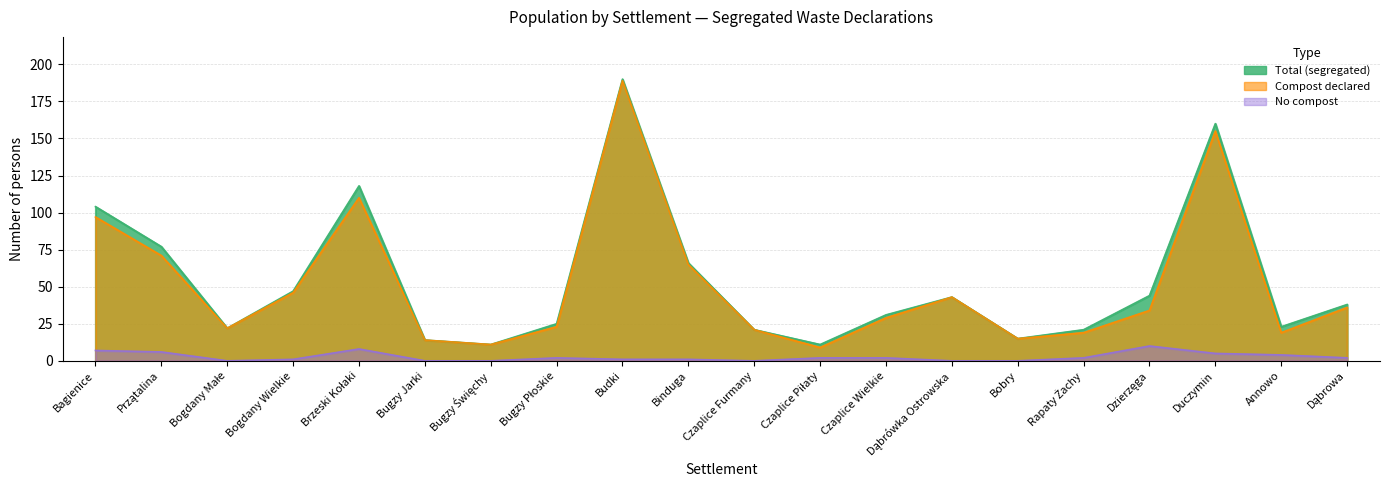

Does the chart have visible grid lines?

Yes